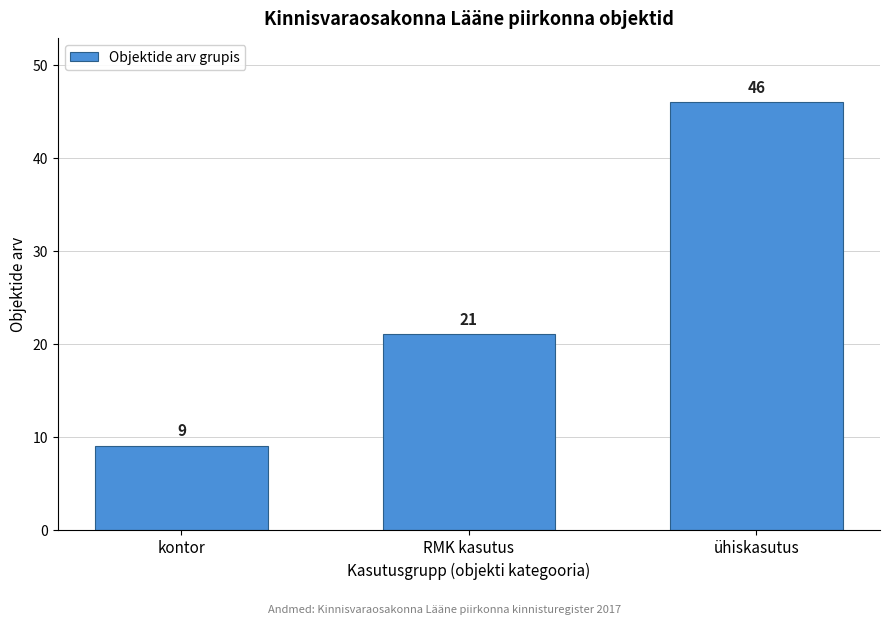

Reading left to right, transcribe all the data shown in this chart.

9	21	46